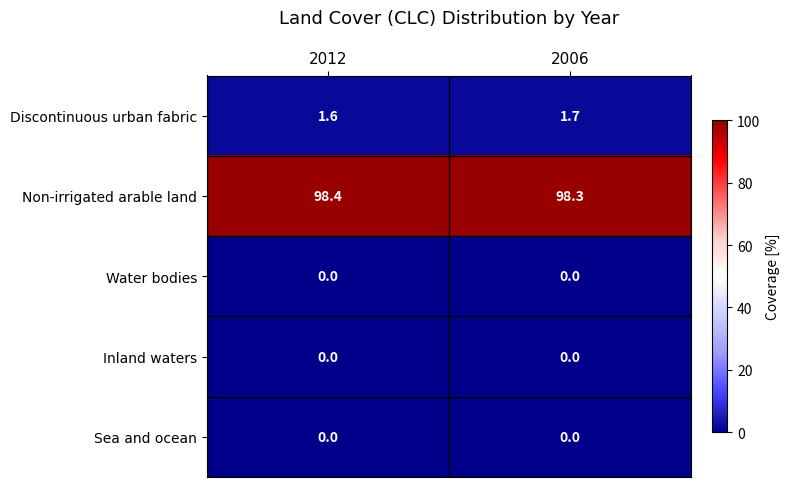

What is the spread (max minus min) of values at 2006?

98.3